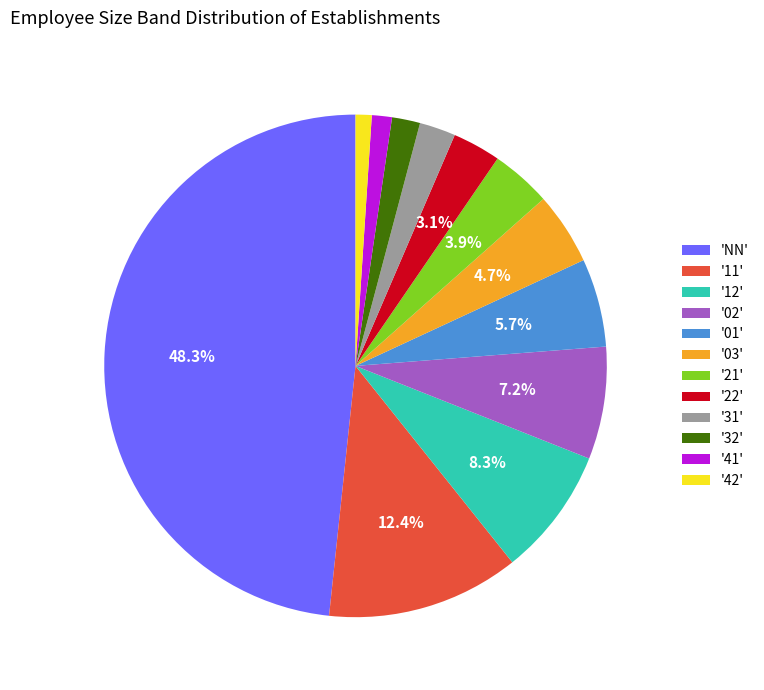

Does '22' account for over 50% of the chart?

No